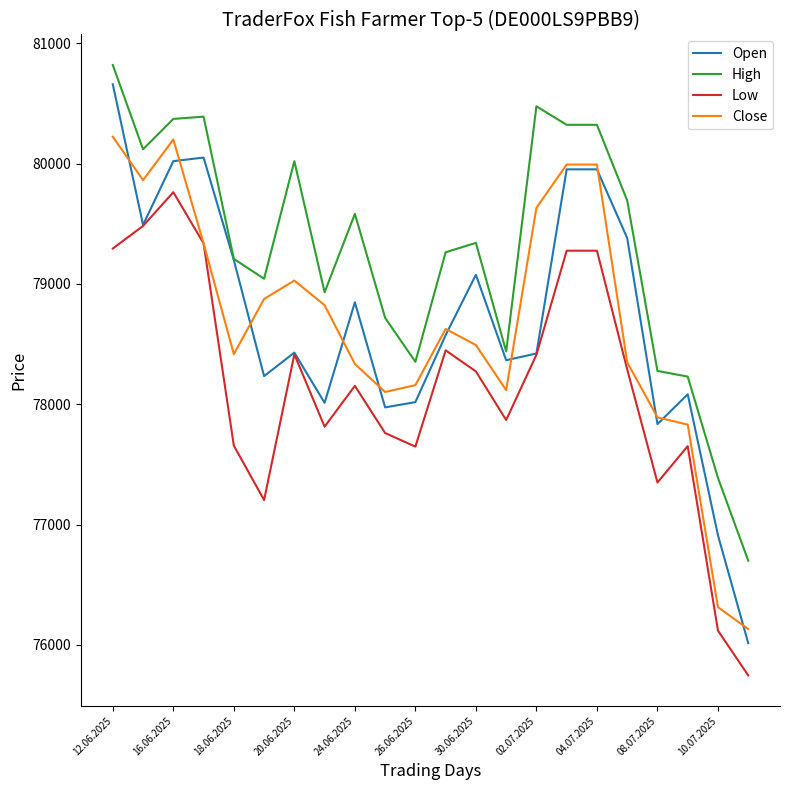

What is the maximum value for High?

80819